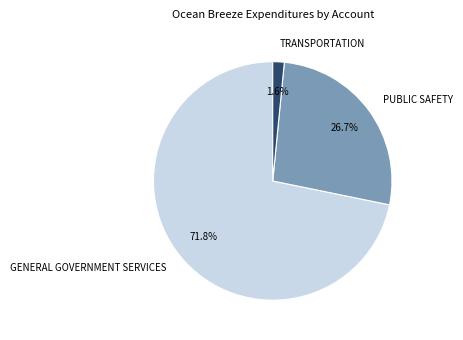

Is there any slice that represents more than half of the pie?

Yes